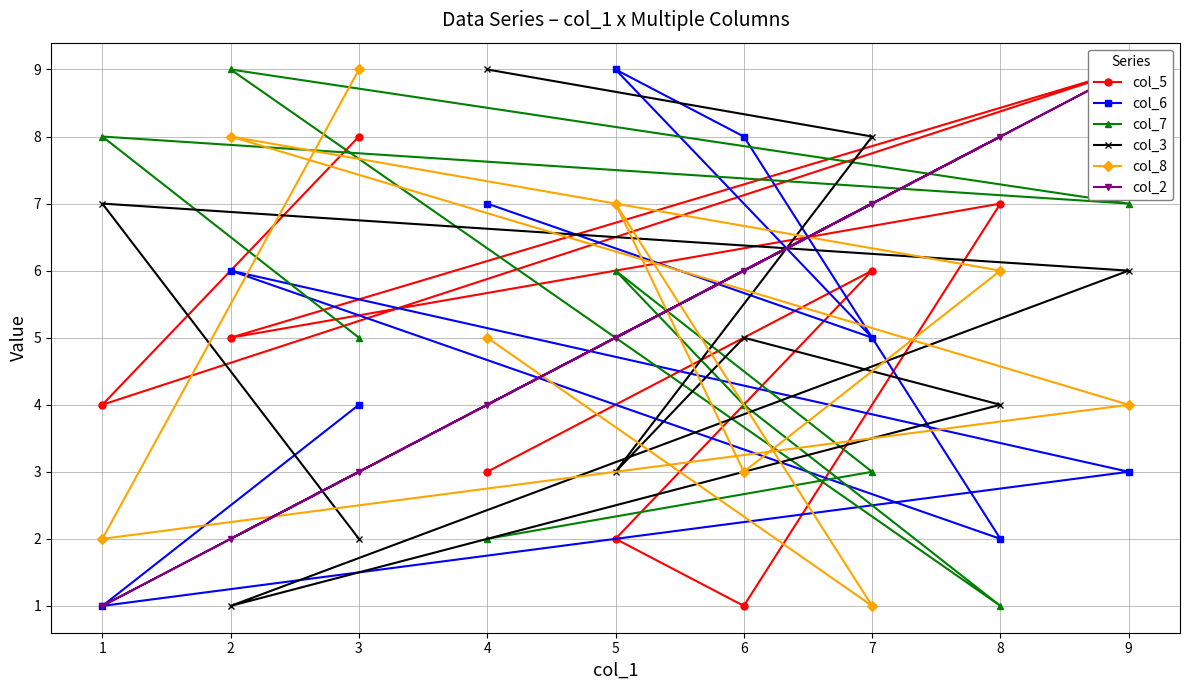

True or false: col_8 has a value of 4 at 9.

True